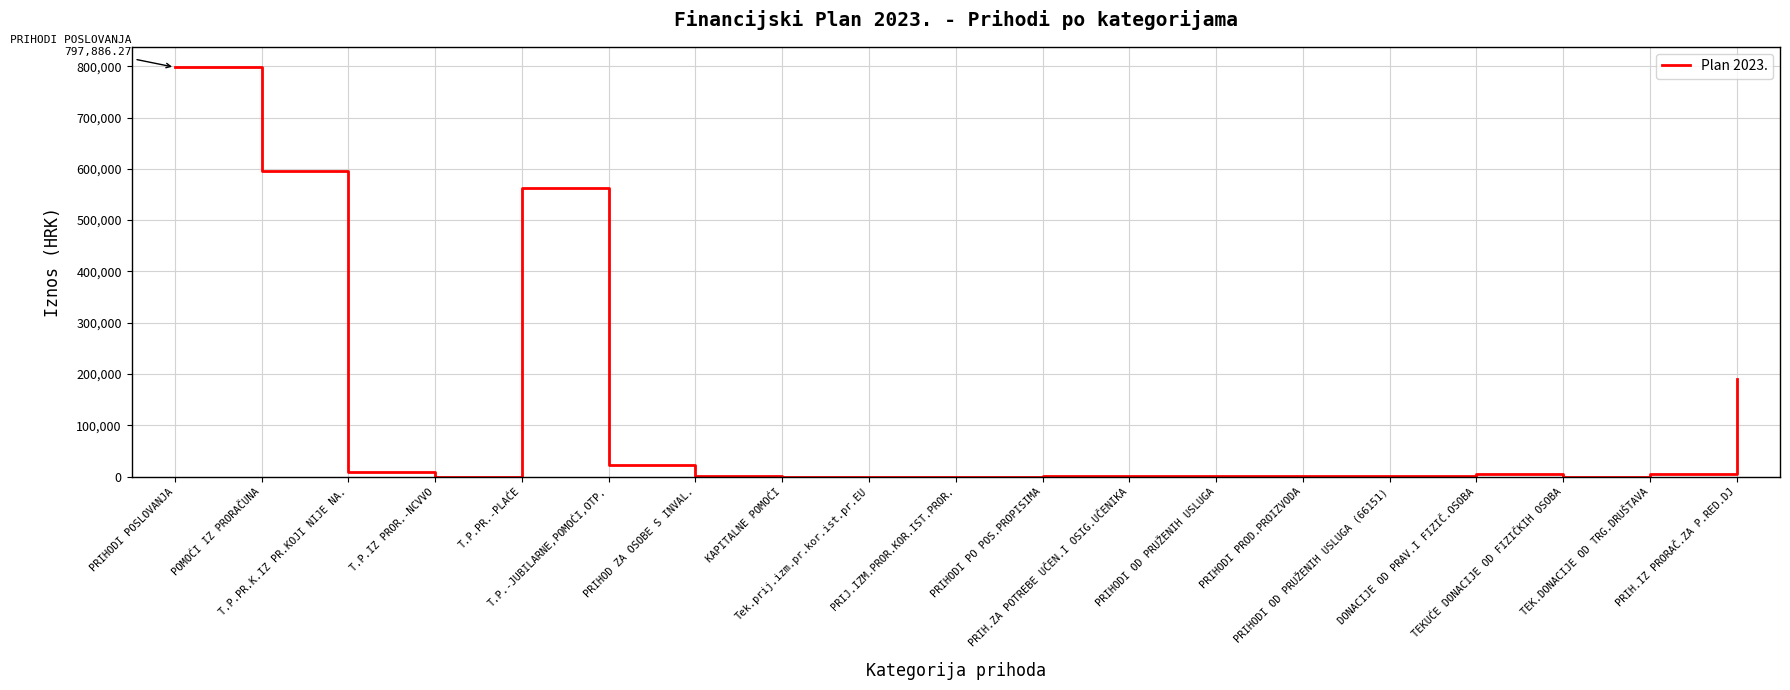

What is the difference between the maximum and minimum values?

797886.3